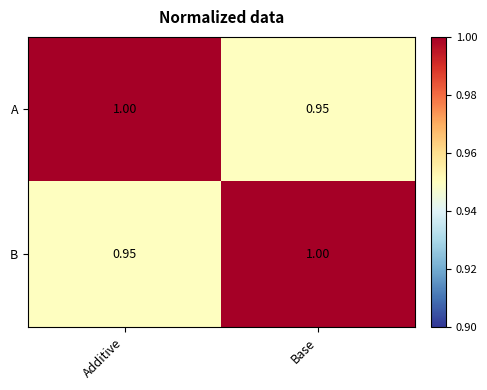

Is the value of A at Base greater than the value of B at Base?

No